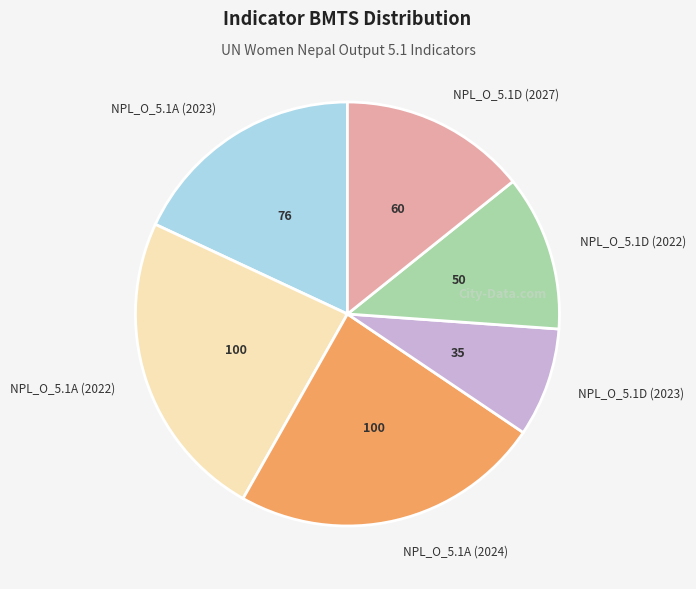

Which category has the smallest portion of the pie?

NPL_O_5.1D (2023)